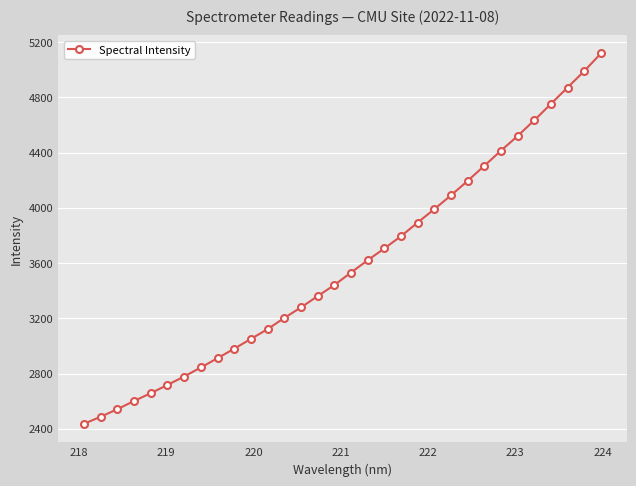

What is the sum of all values?

114820.0